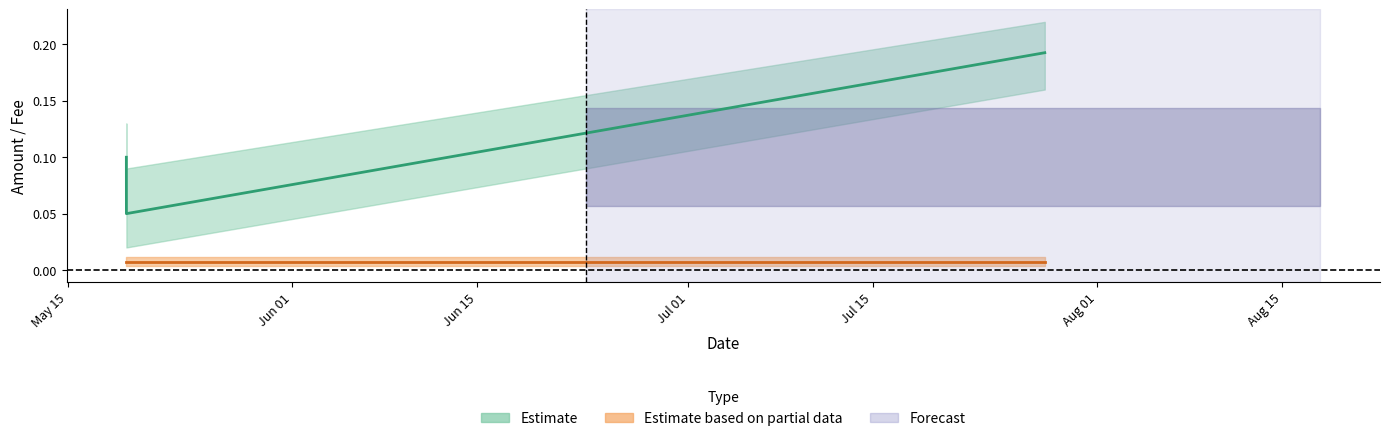

Reading left to right, list all the values displayed in this chart.

0.1	0.1	0.1	0.2